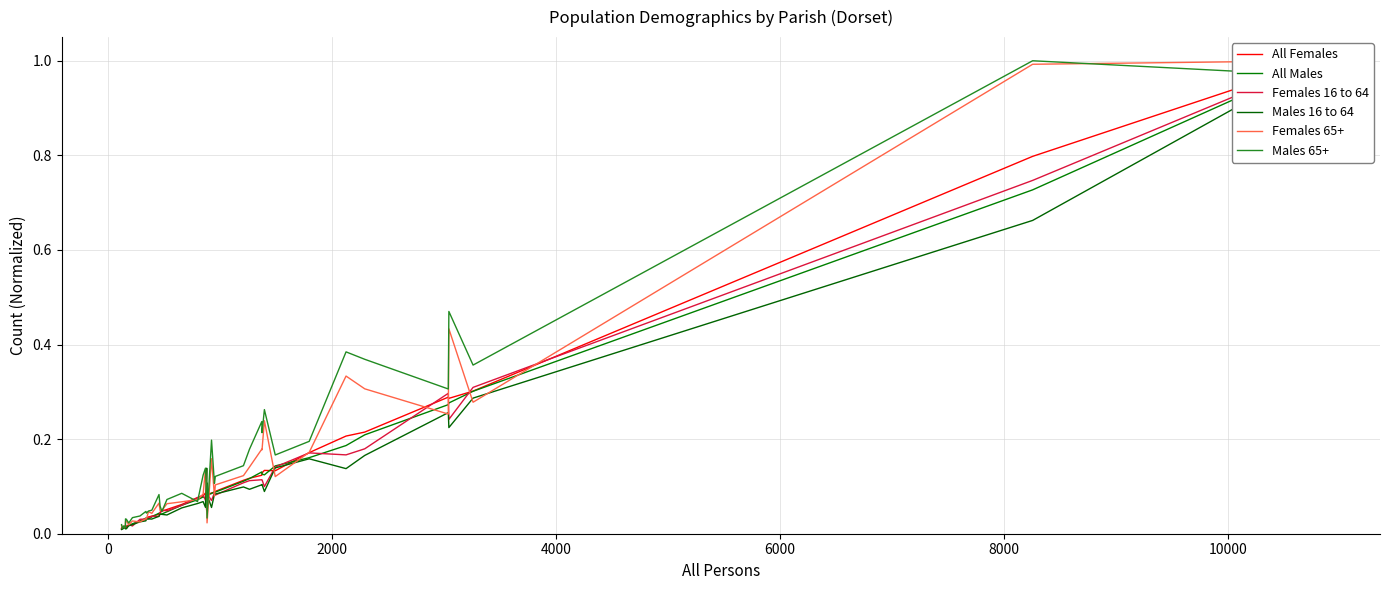

Where do All Females and All Males first cross each other?

2000 and 4000